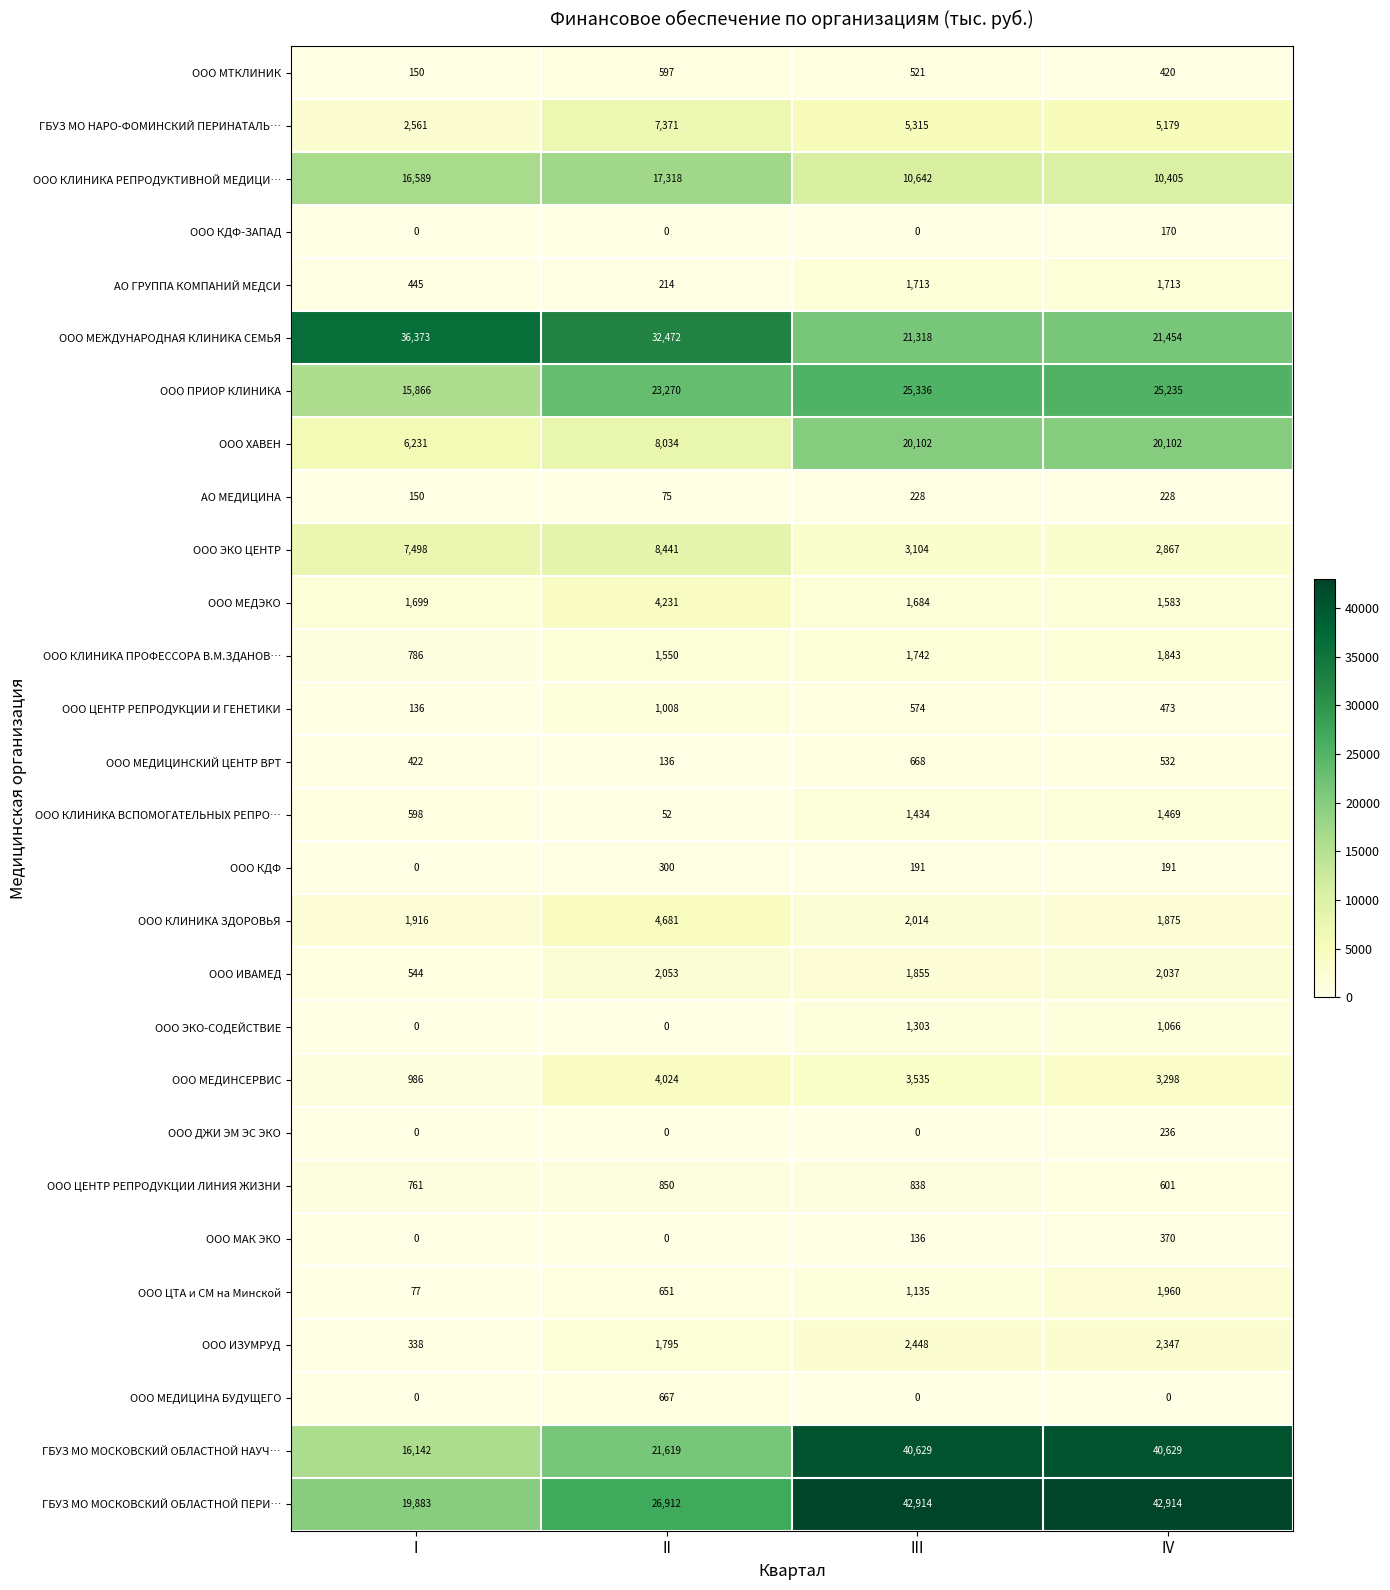

What is the difference between the maximum and minimum values in the ООО КДФ-ЗАПАД series?

170